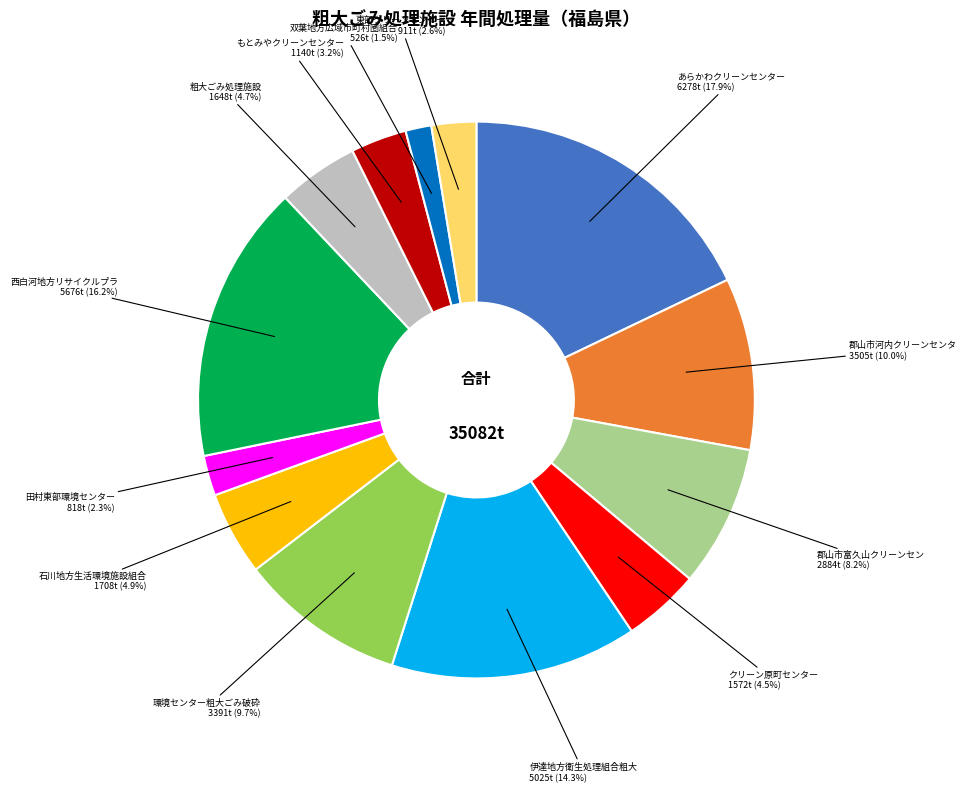

Does any single category account for the majority?

No